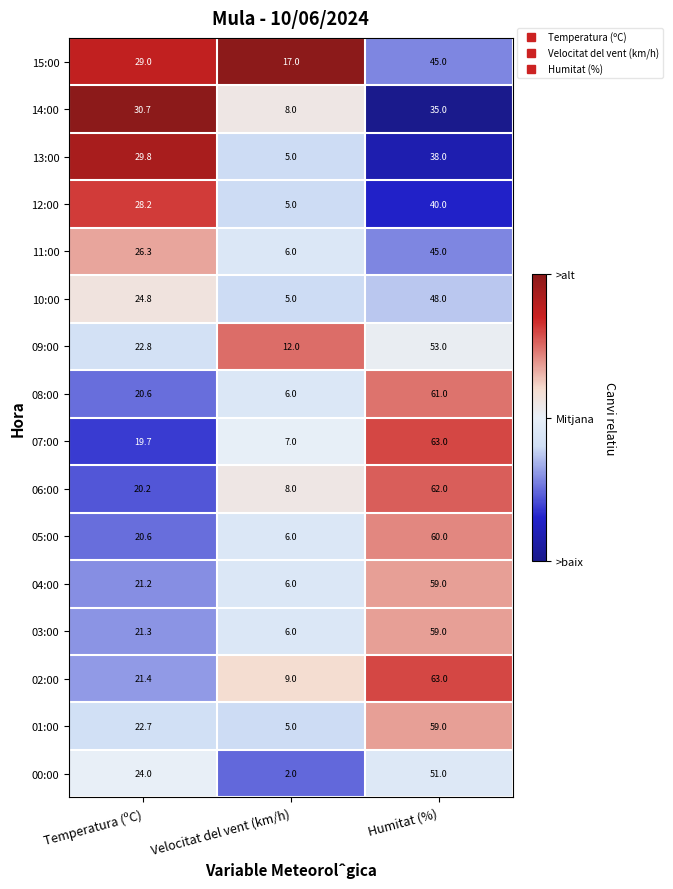

The value of 14:00 at Temperatura (ºC) is 48.4. True or false?

False